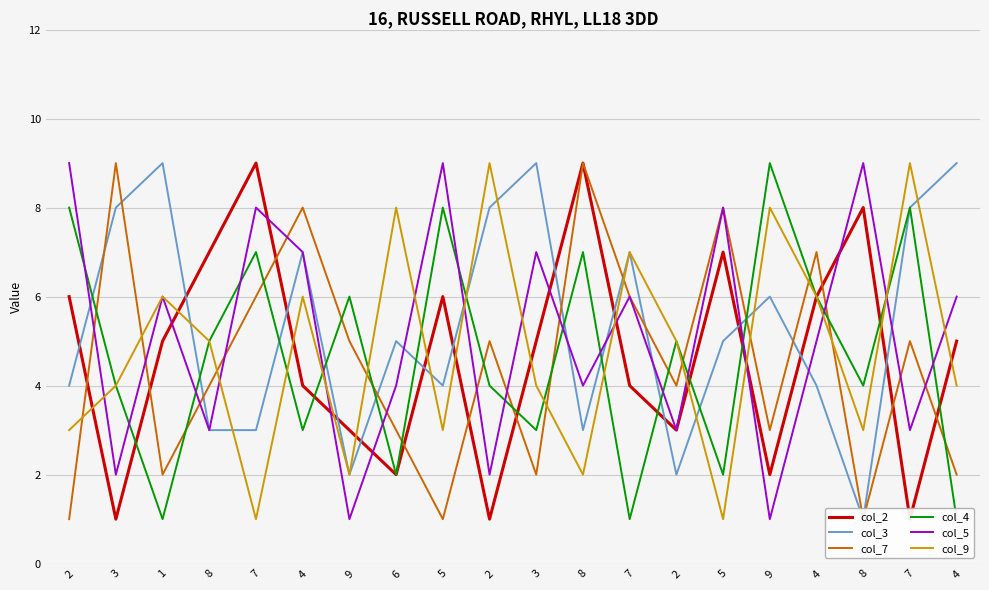

Read the col_7 value at 7.

6